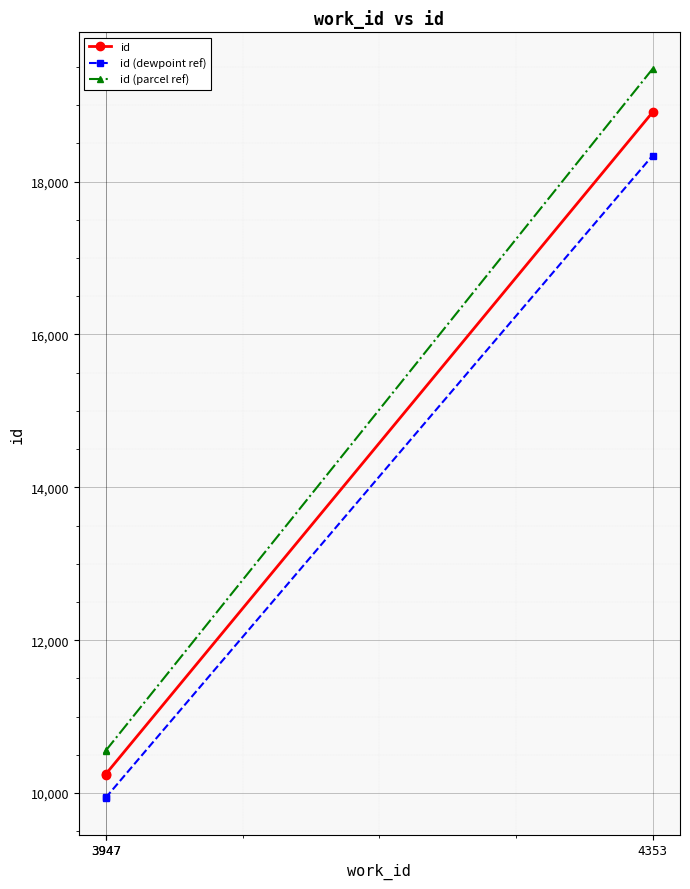

How many values in the id (parcel ref) series exceed 10561?

2